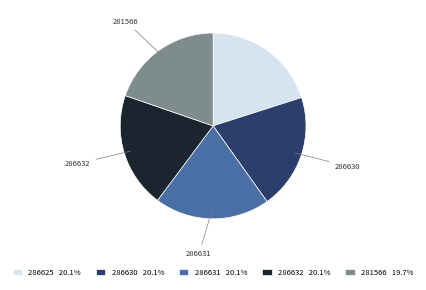

Approximately how many times larger is the value at 286630 20.1% compared to 286632 20.1%?

1.0